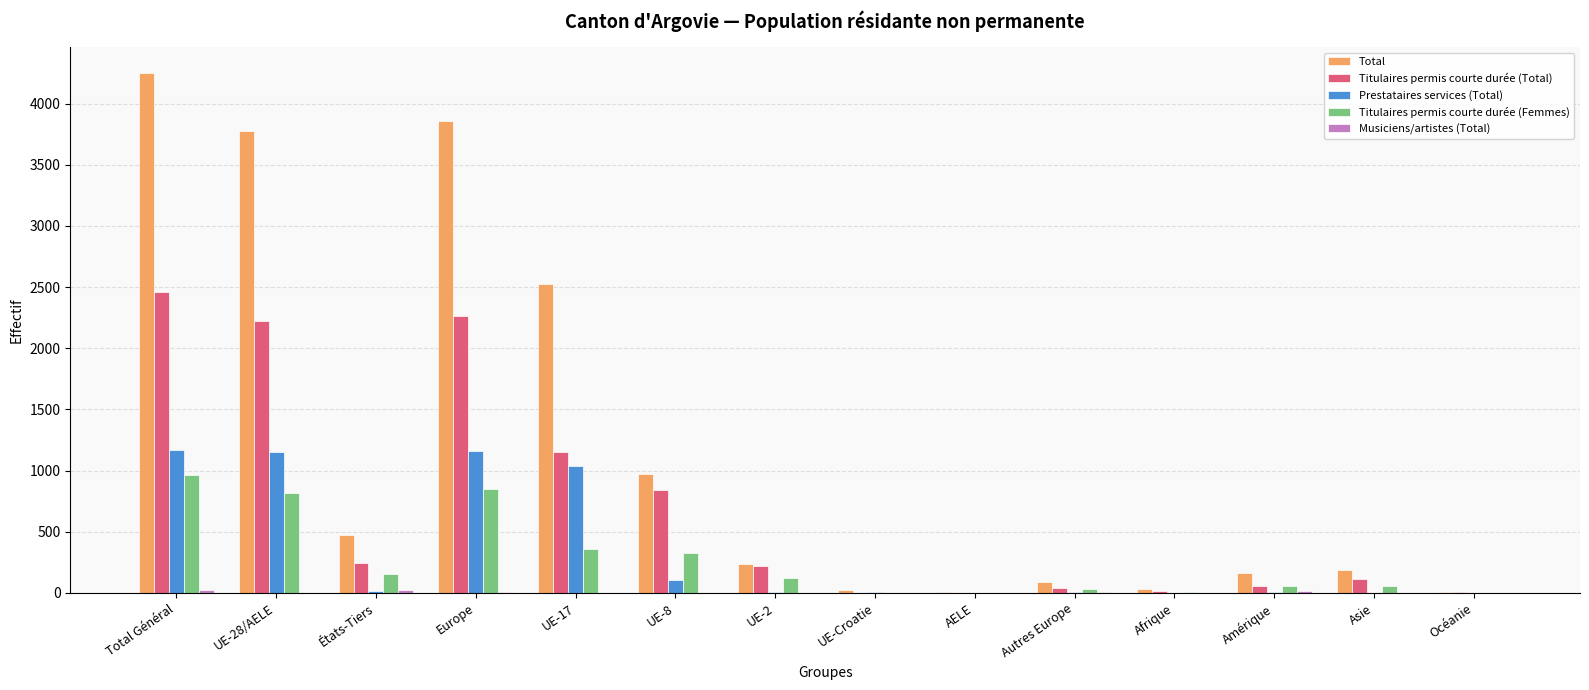

Read the Total value at Amérique.

162